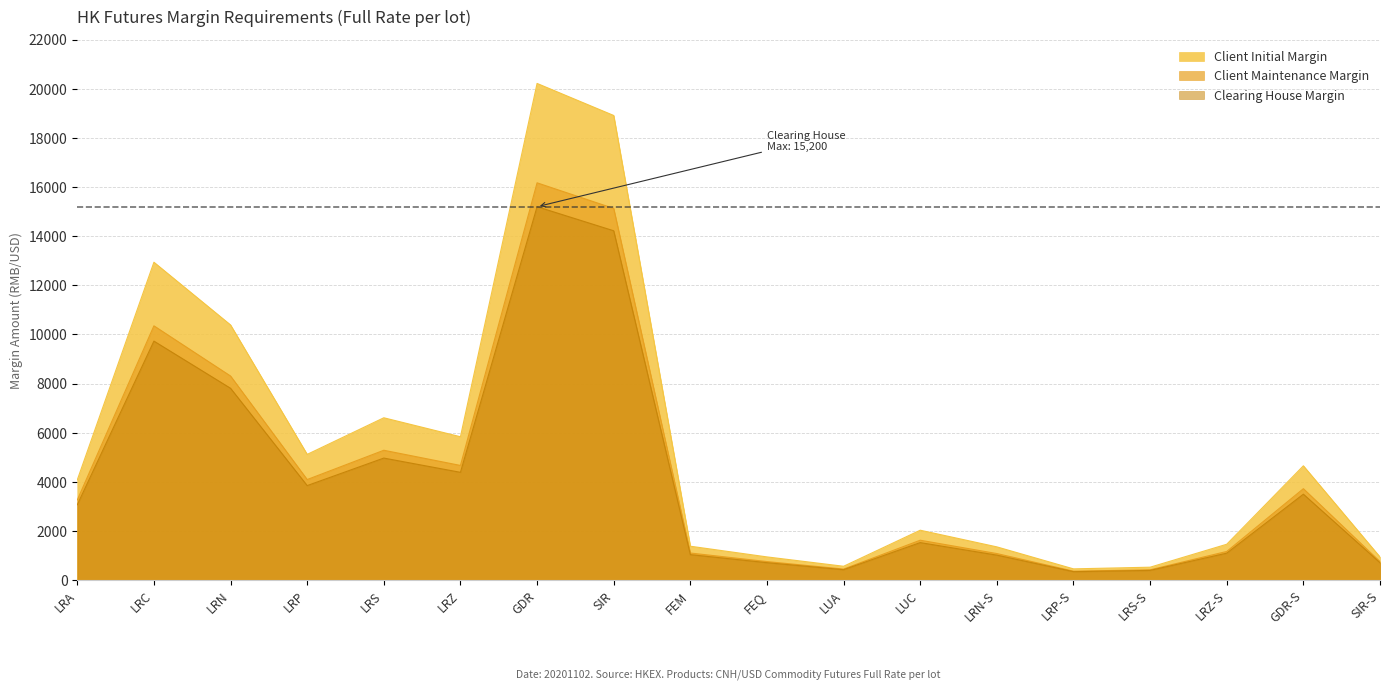

List the labels in order of Client Maintenance Margin value, smallest first.

LRP-S, LRS-S, LUA, SIR-S, FEQ, LRN-S, FEM, LRZ-S, LUC, LRA, GDR-S, LRP, LRZ, LRS, LRN, LRC, SIR, GDR